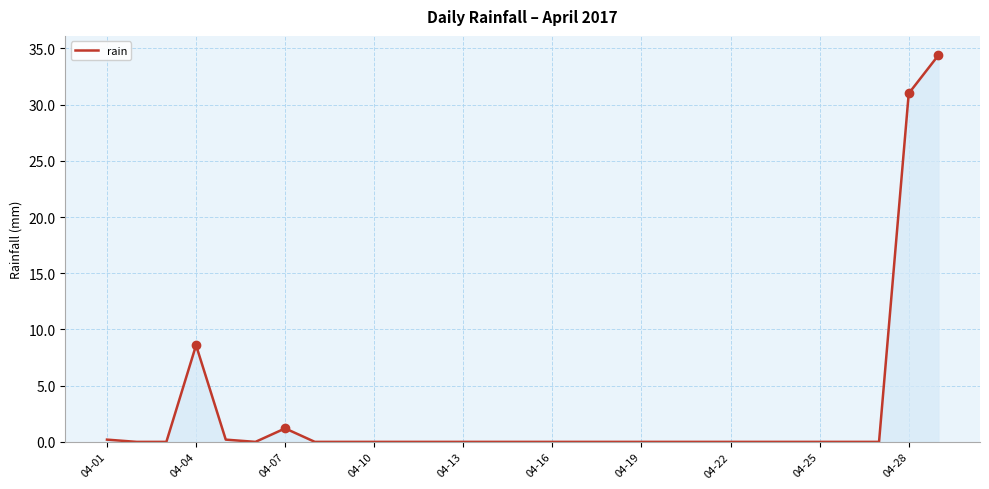

What is the maximum value shown in the chart?

34.4